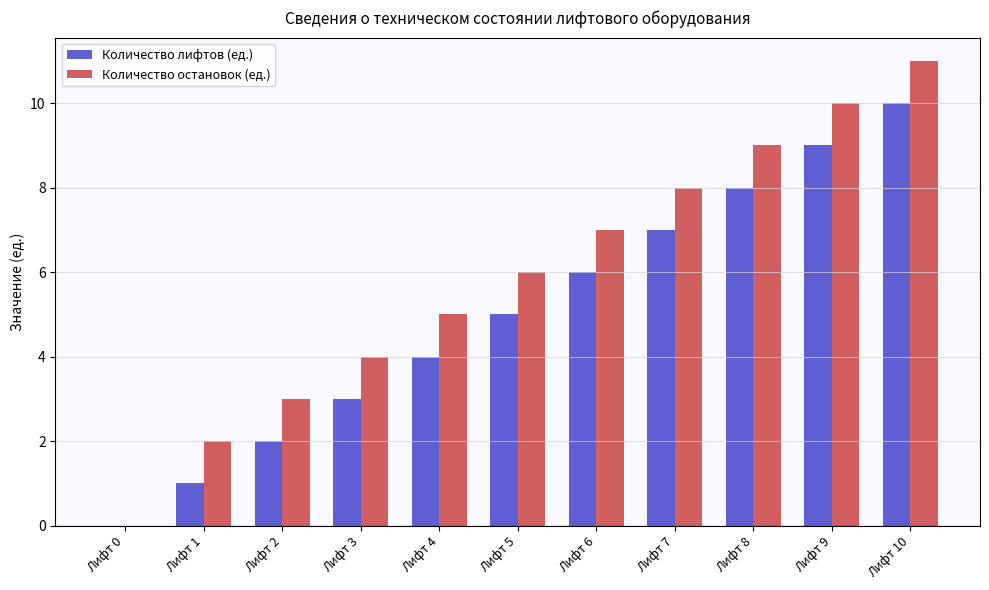

What is the spread (max minus min) of values at Лифт 8?

1